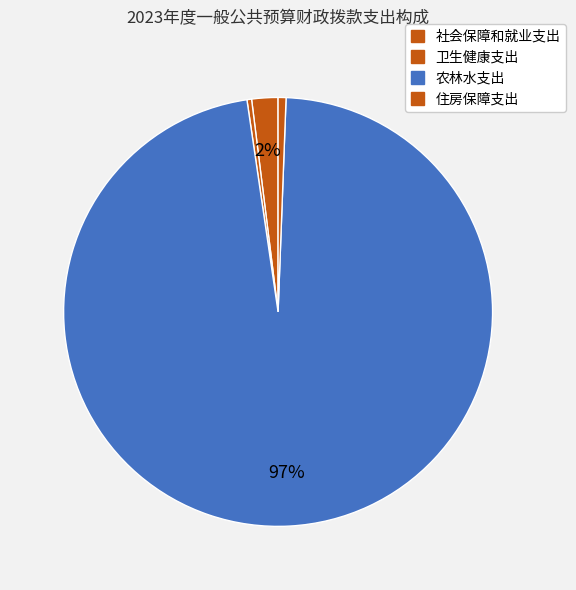

To the nearest percent, what is the combined percentage of 社会保障和就业支出 and 卫生健康支出?

2%